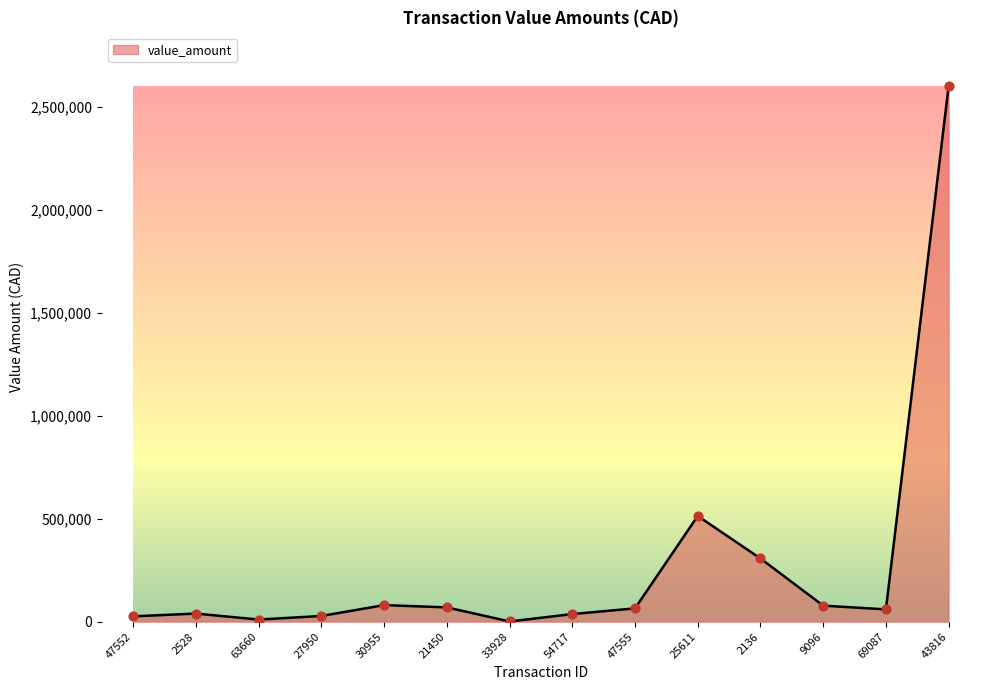

Approximately how many times larger is the value at 47555 compared to 27950?

2.3